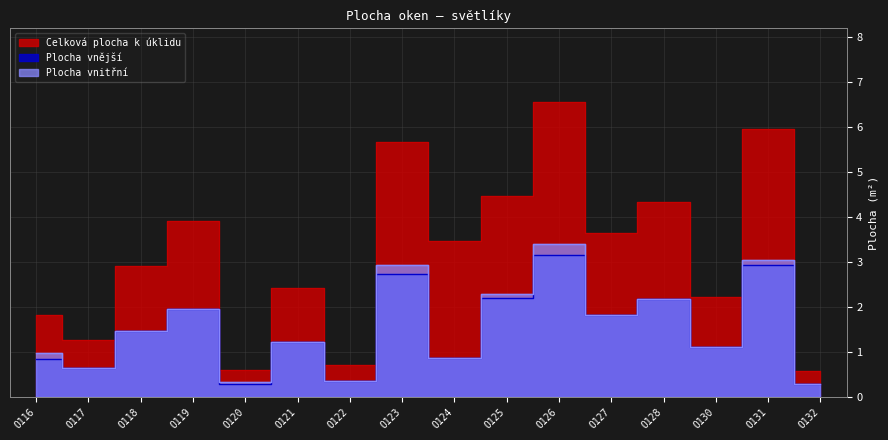

Reading left to right, list all the values displayed in this chart.

Celková plocha k úklidu: O116=1.8	O117=1.3	O118=2.9	O119=3.9	O120=0.6	O121=2.4	O122=0.7	O123=5.7	O124=3.5	O125=4.5	O126=6.6	O127=3.6	O128=4.3	O130=2.2	O131=6.0	O132=0.6
Plocha vnější: O116=0.8	O117=0.6	O118=1.5	O119=2.0	O120=0.3	O121=1.2	O122=0.4	O123=2.7	O124=0.9	O125=2.2	O126=3.1	O127=1.8	O128=2.2	O130=1.1	O131=2.9	O132=0.3
Plocha vnitřní: O116=1.0	O117=0.6	O118=1.5	O119=2.0	O120=0.3	O121=1.2	O122=0.3	O123=2.9	O124=0.9	O125=2.3	O126=3.4	O127=1.8	O128=2.2	O130=1.1	O131=3.0	O132=0.3